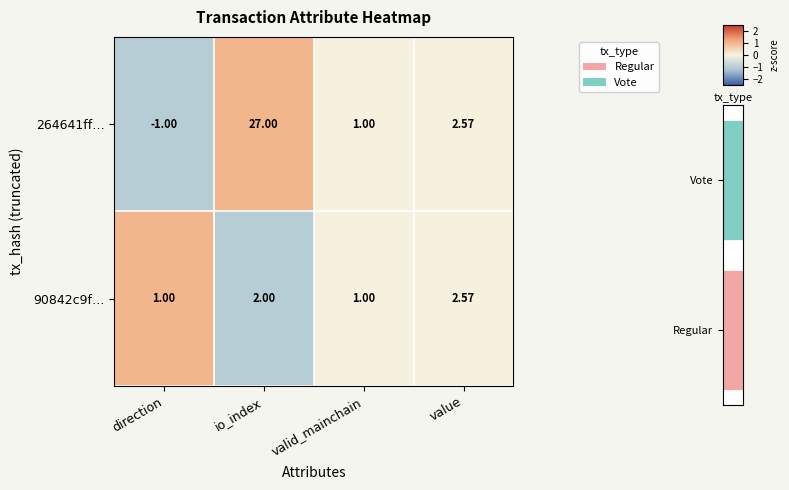

Where is 264641ff… nearest to the value 13?

value